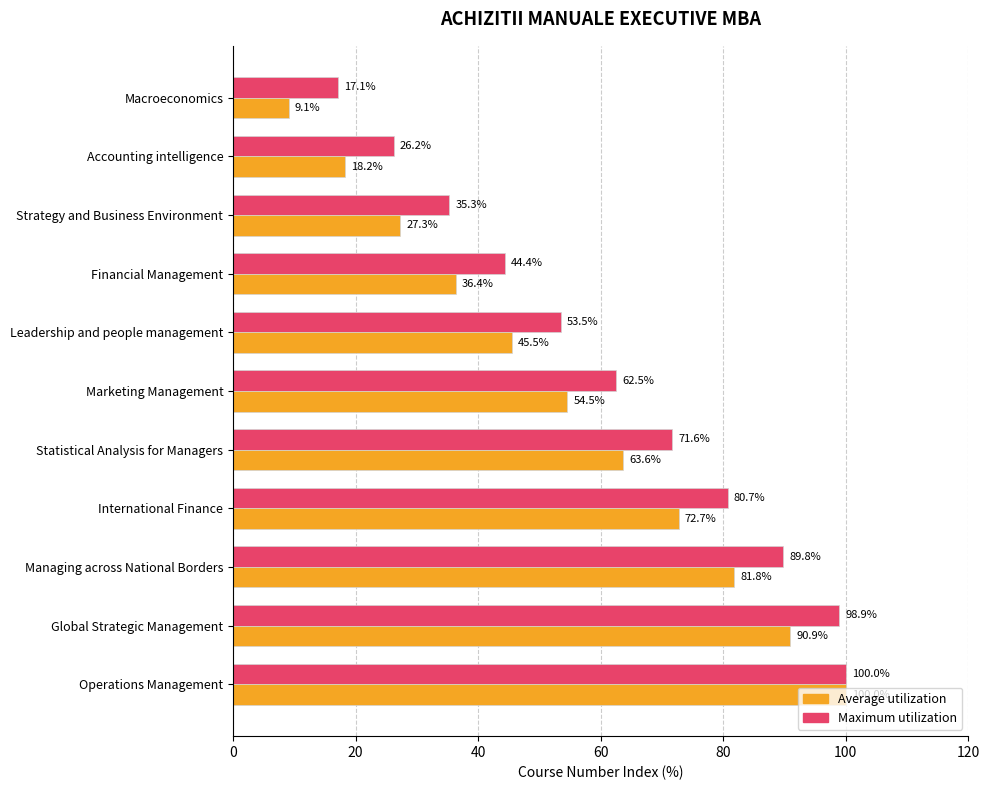

The Maximum utilization series shows 35.3 at Strategy and Business Environment. True or false?

True